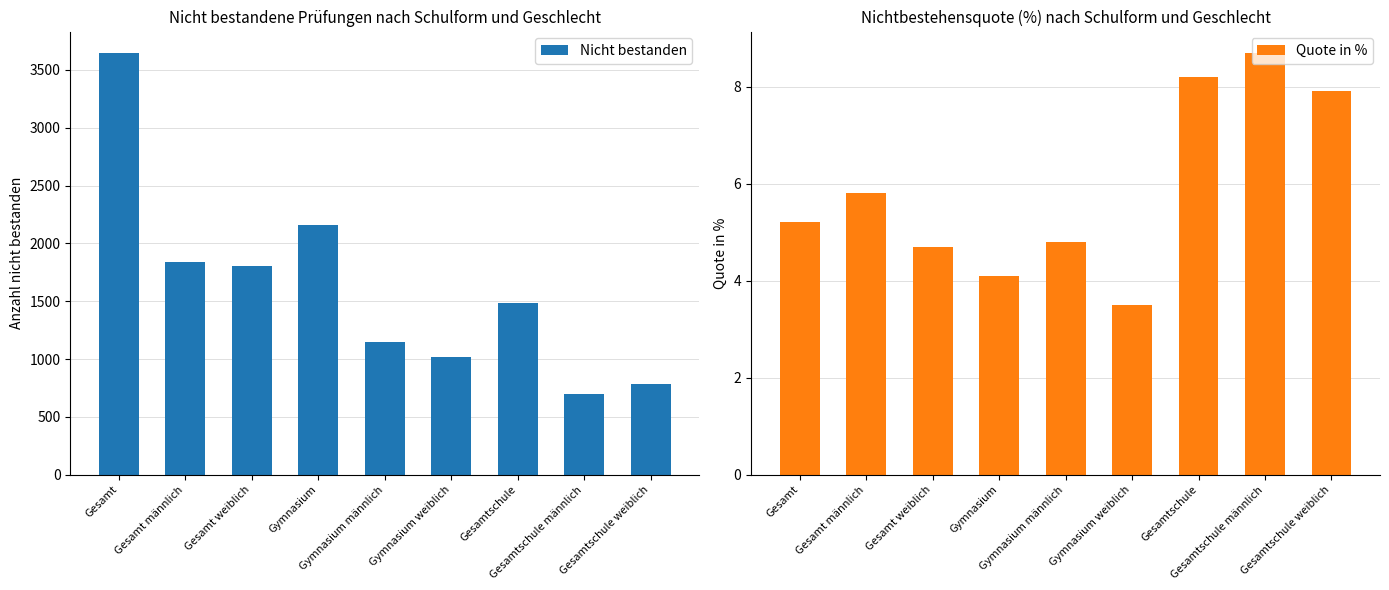

At which label is Nicht bestanden closest to 2172?

Gymnasium